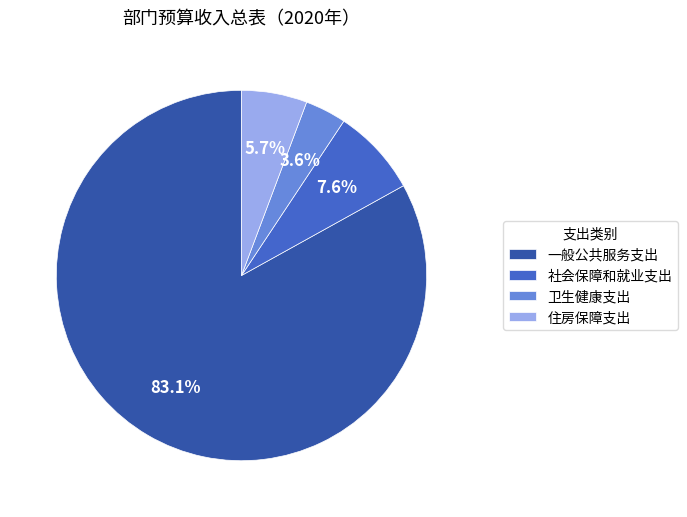

Which category has the smallest portion of the pie?

卫生健康支出